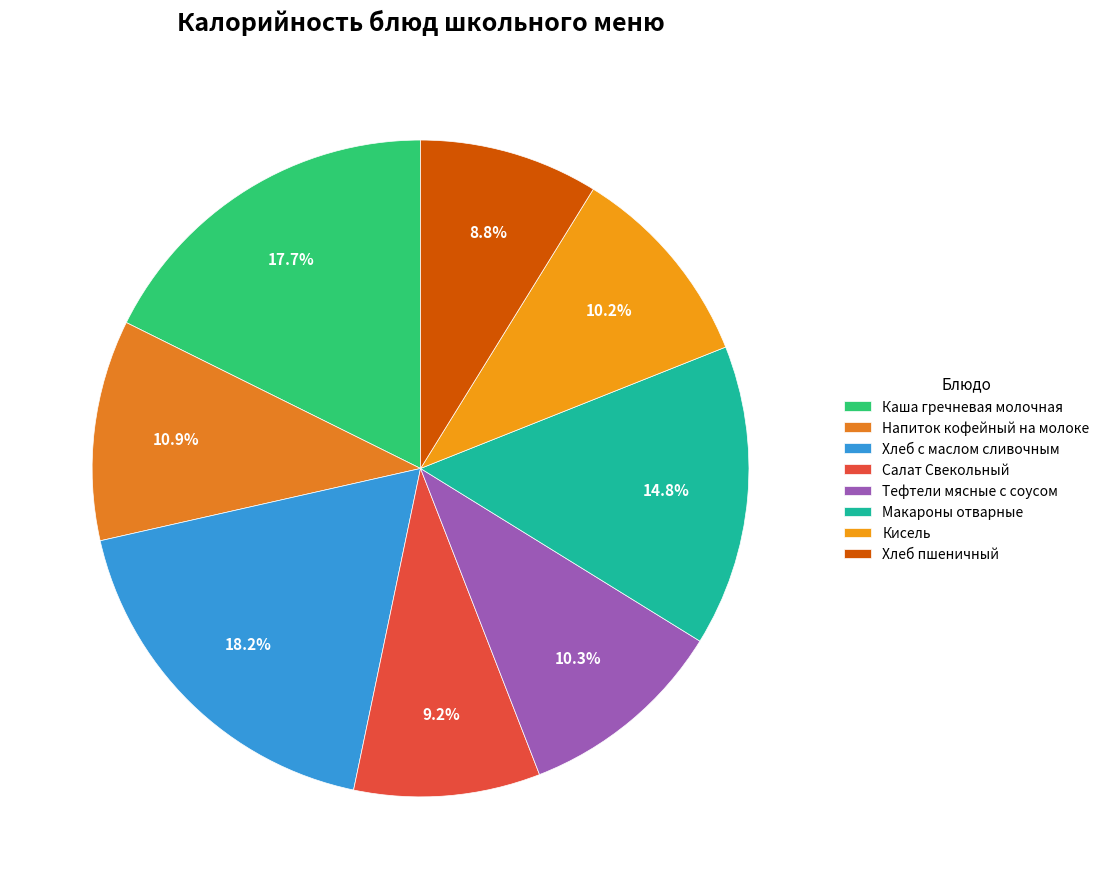

Count the number of slices in the pie.

8